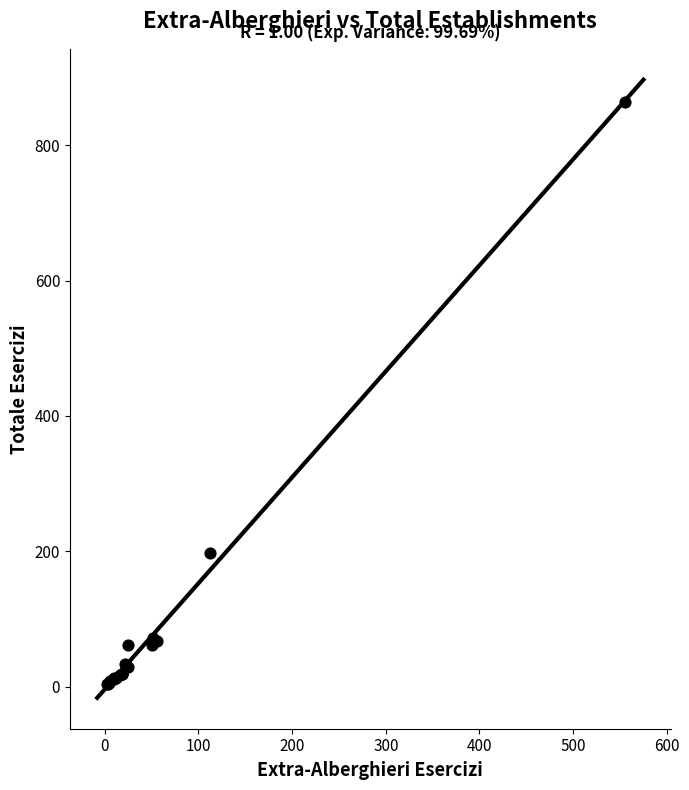

What Y value in the scatter plot is closest to 433?

198